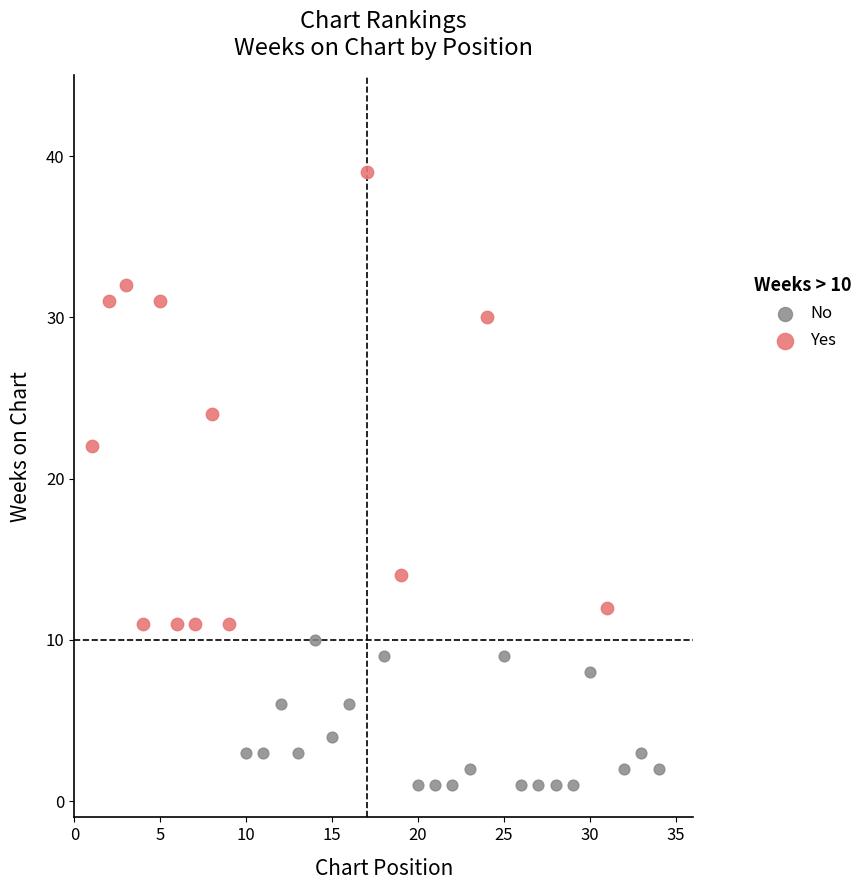

Which series reaches the maximum Y coordinate?

Yes